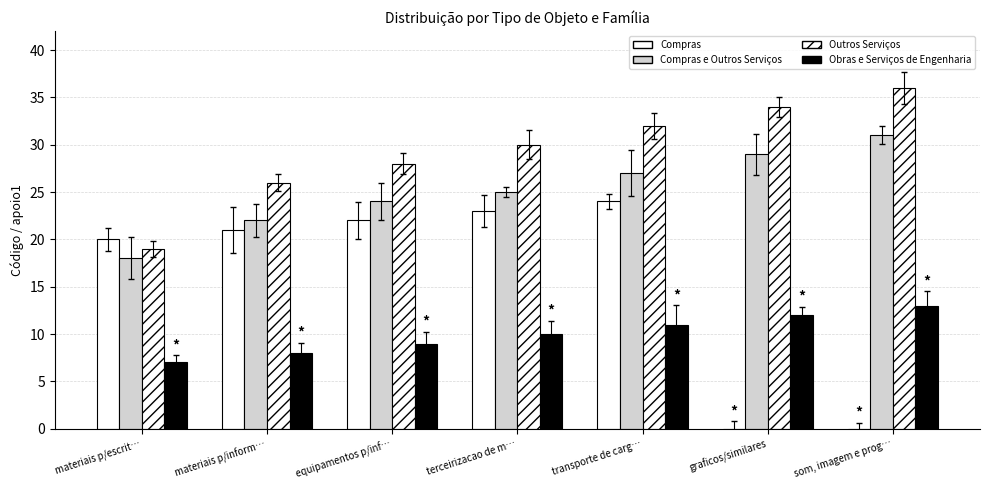

What is the sum of all Outros Serviços values?

205